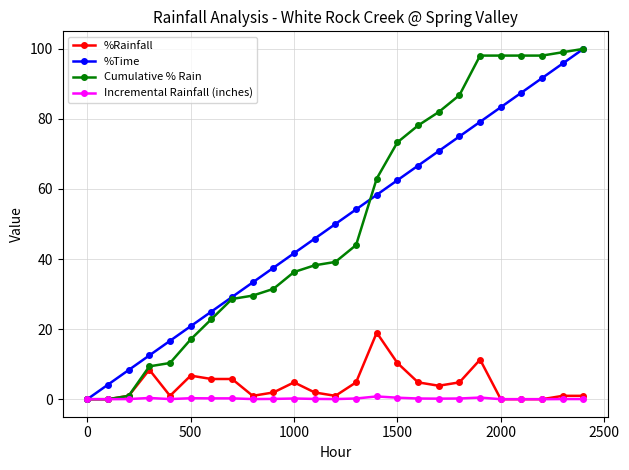

What is the value of the Cumulative % Rain point at the 15th from the left?

63.0